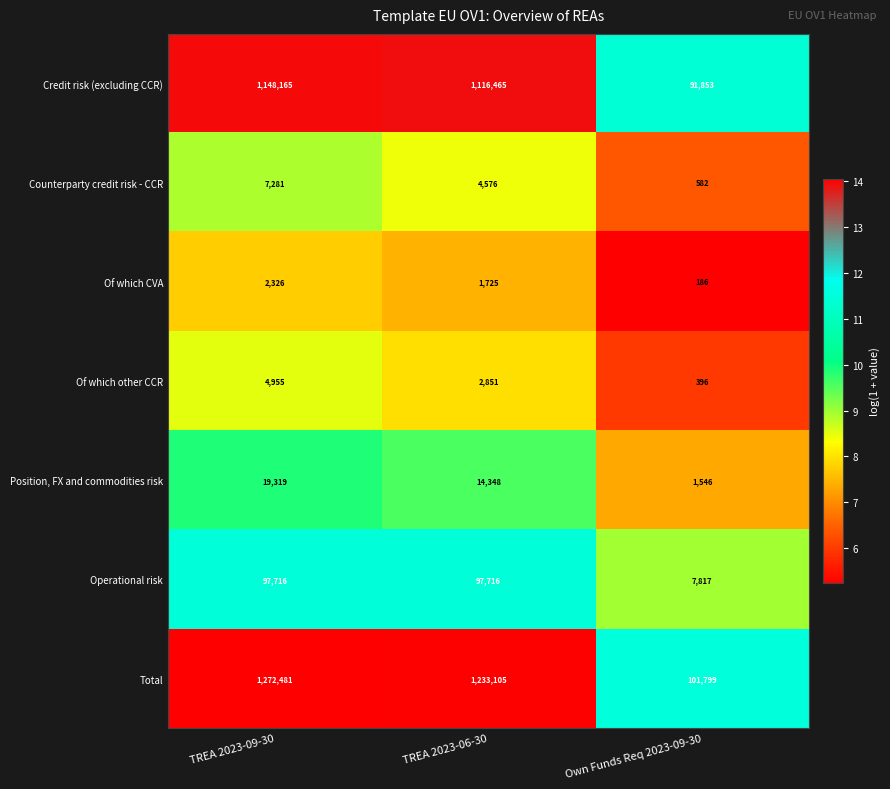

What is the minimum value for Operational risk?

7817